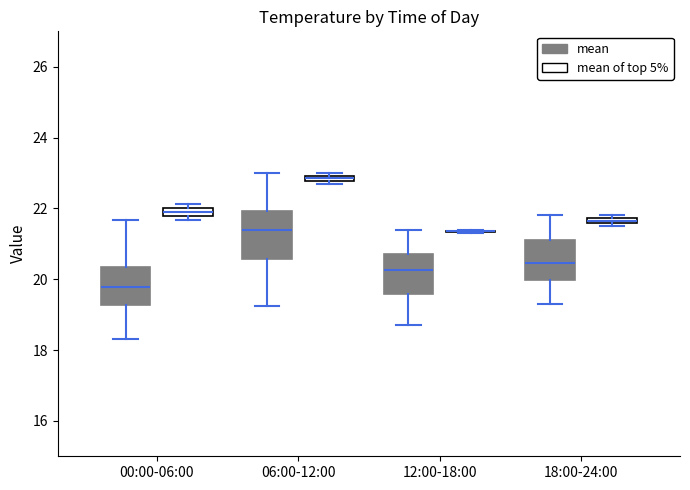

Where is the upper edge of the box for 18:00-24:00 (mean) on the y-axis? The values are not printed on the chart, so give them approximately, as read against the axis.

21.2